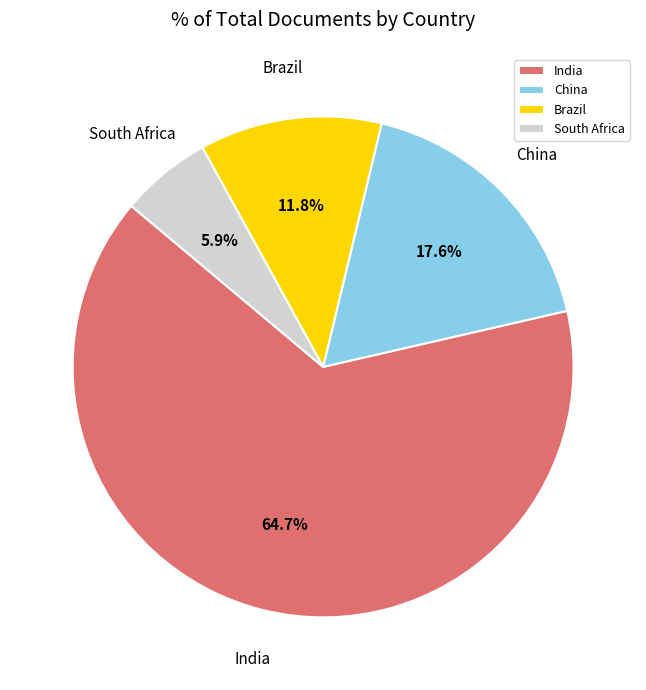

Rank the categories by value from highest to lowest.

India, China, Brazil, South Africa